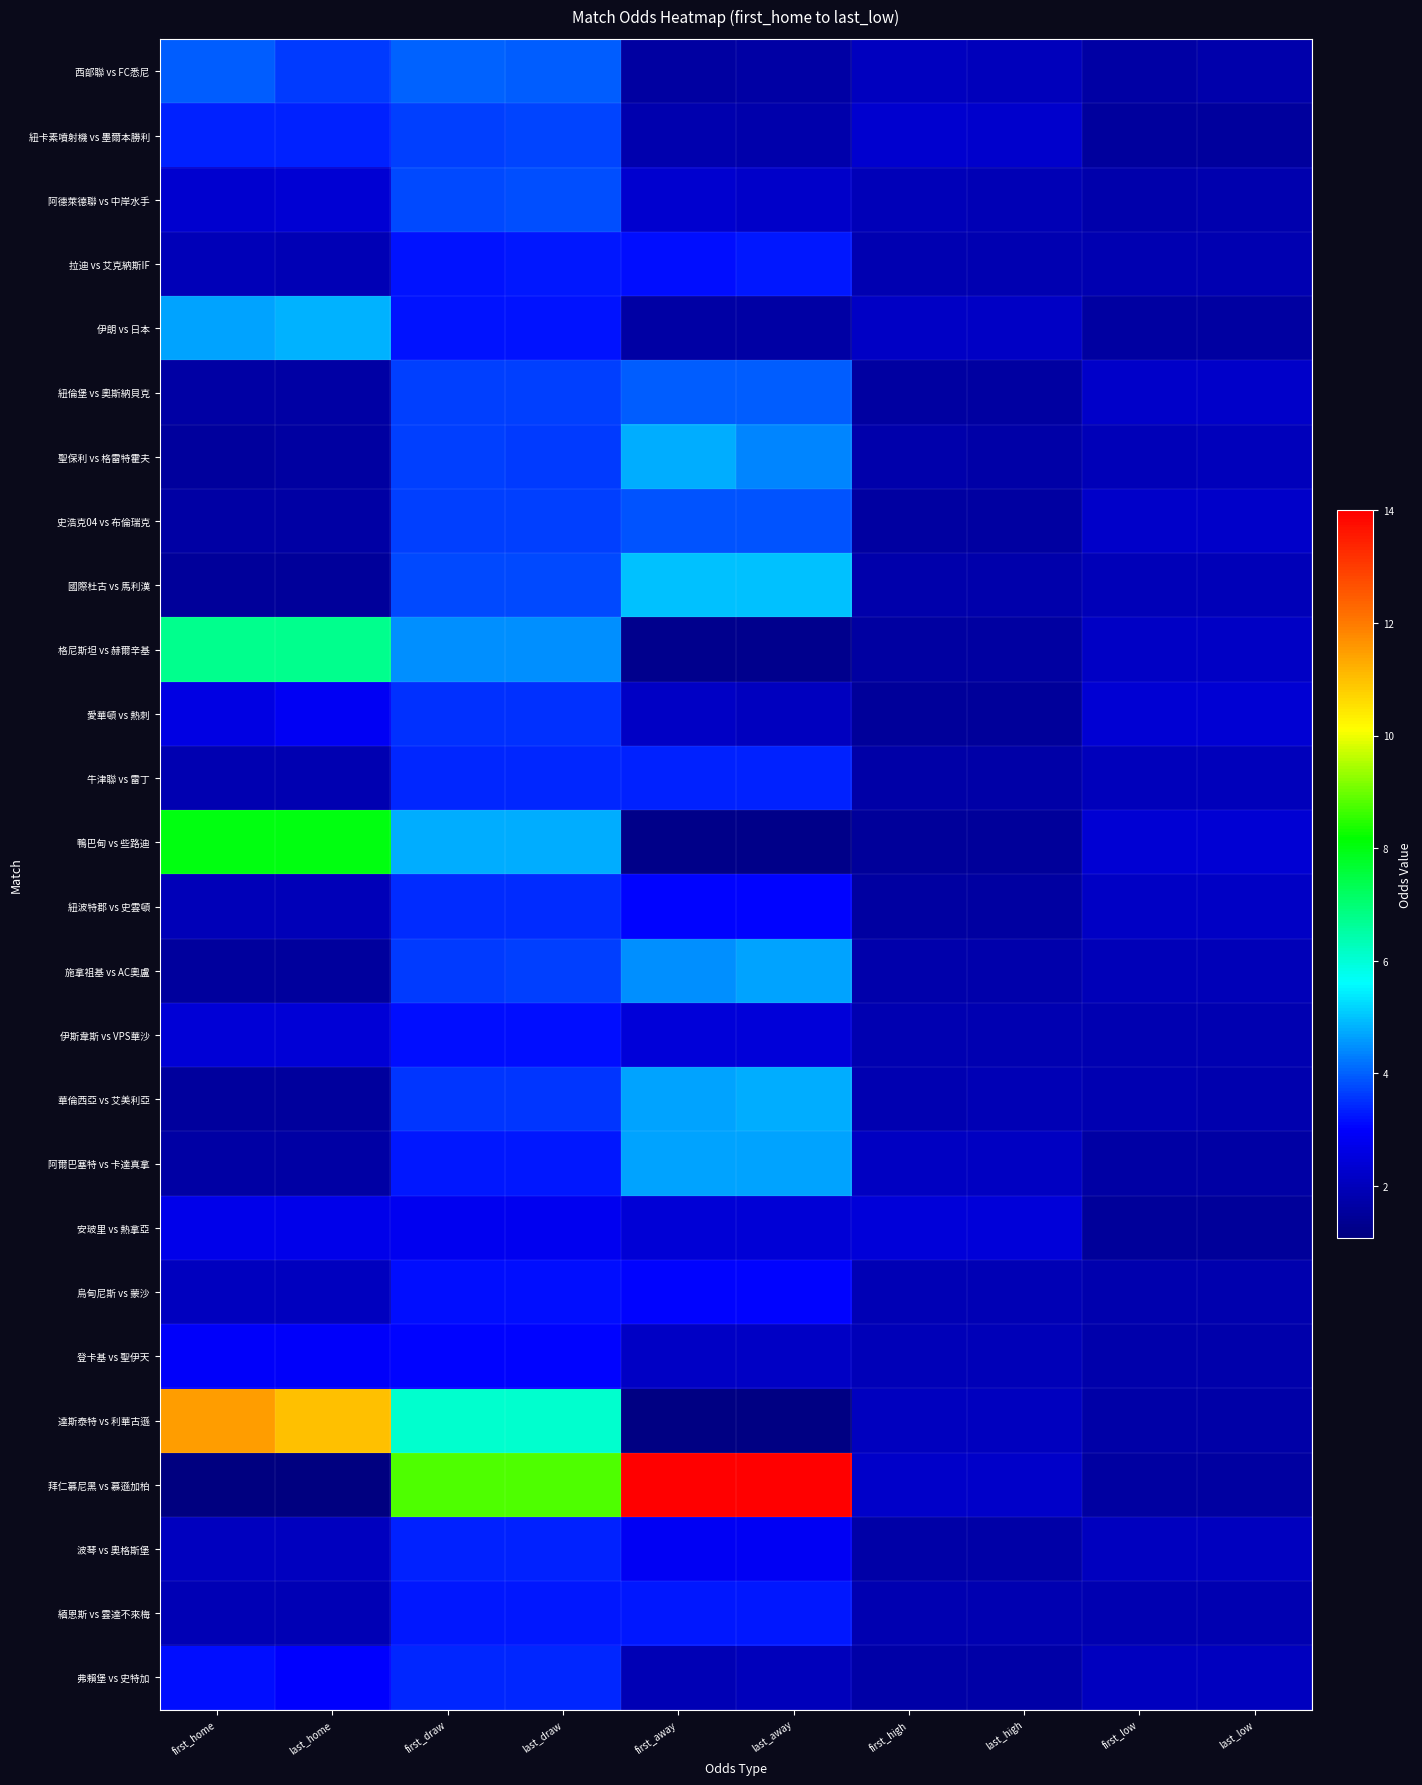

Which series has the largest total across all categories?

拜仁慕尼黑 vs 慕遜加柏